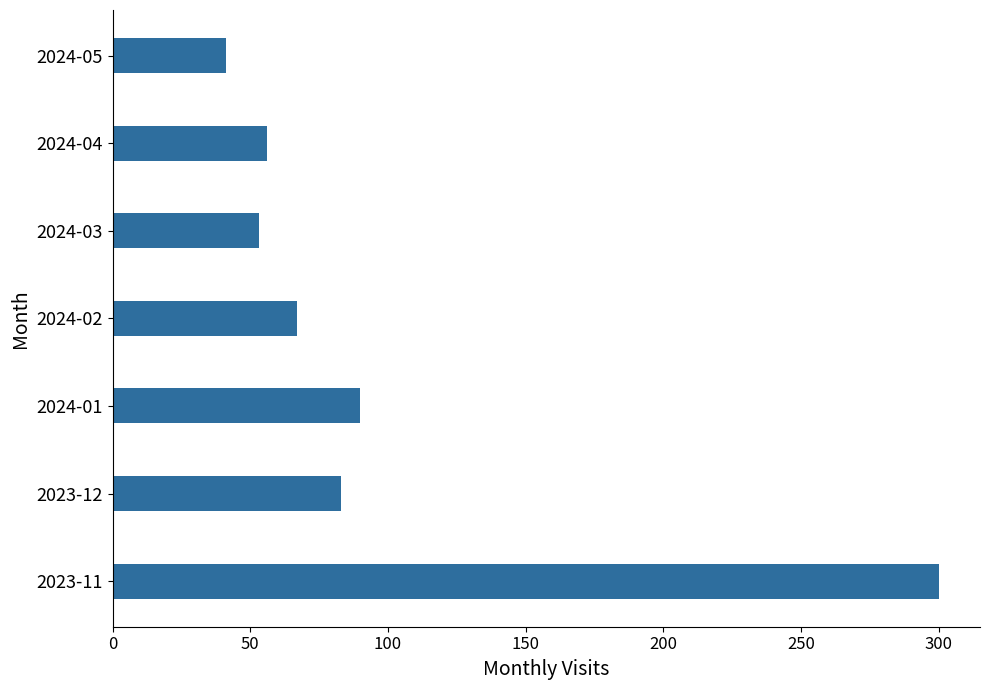

What is the difference between the values at 2023-11 and 2024-03?

247